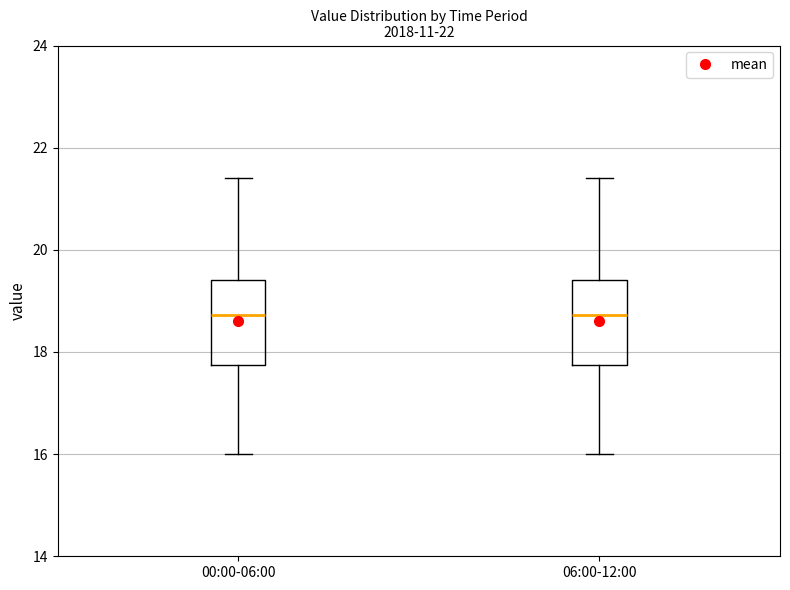

Reading left to right, read every box against the y-axis: the position of its median line, the range the box covers, and the ends of its whiskers. The values are not printed on the chart, so give them approximately, as read against the axis.

00:00-06:00: median 18.8, box 17.8 to 19.4, whiskers 16.0 to 21.4
06:00-12:00: median 18.8, box 17.8 to 19.4, whiskers 16.0 to 21.4